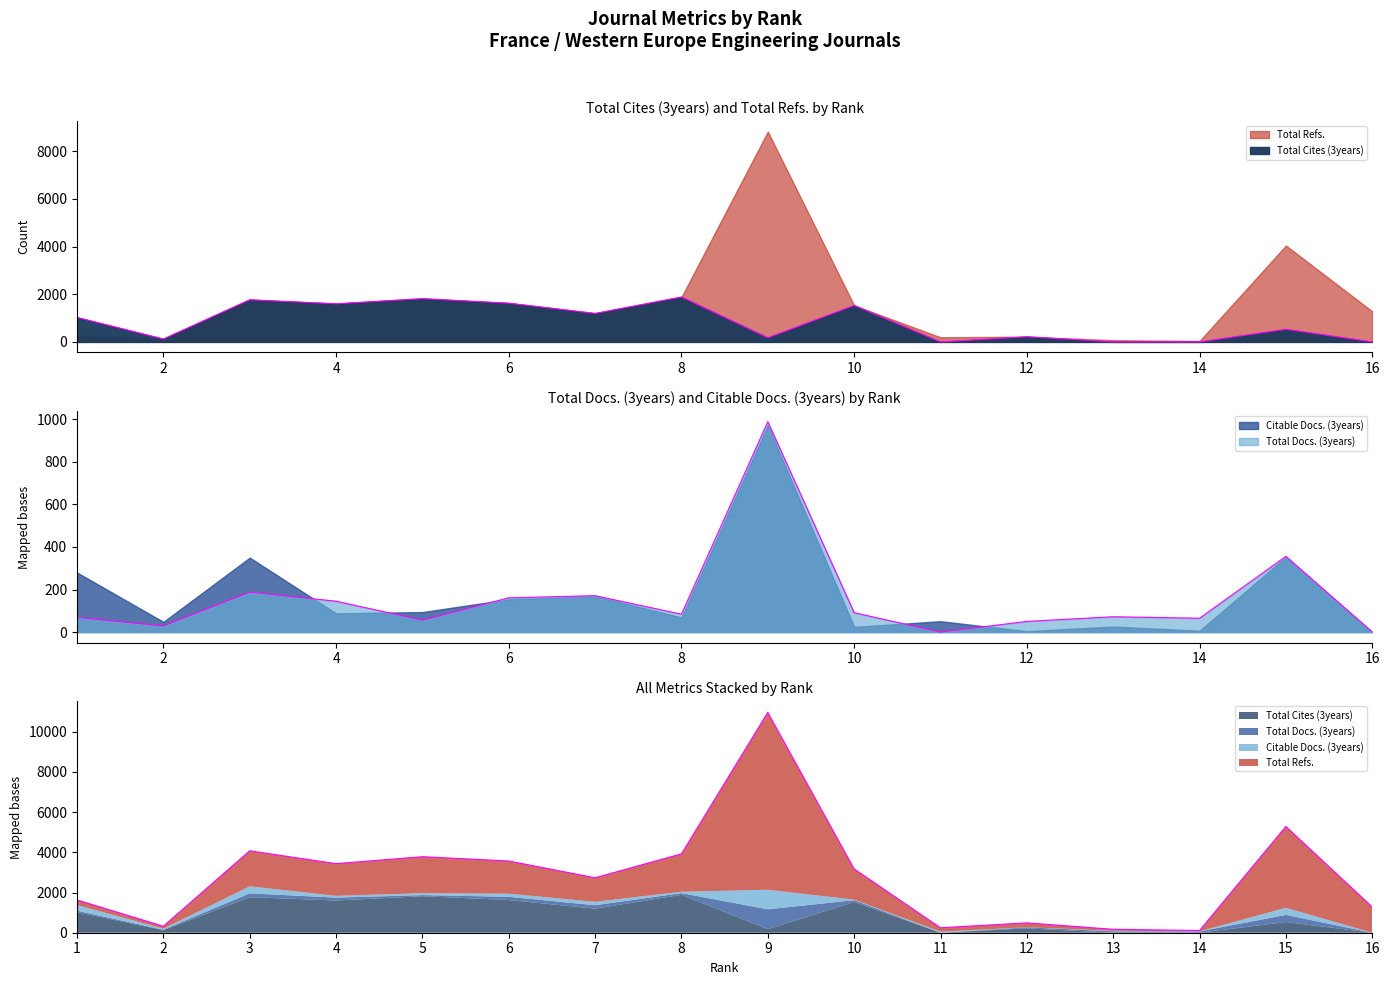

After their last crossing, which series has the higher values: Total Cites (3years) or Total Docs. (3years)?

Total Cites (3years)